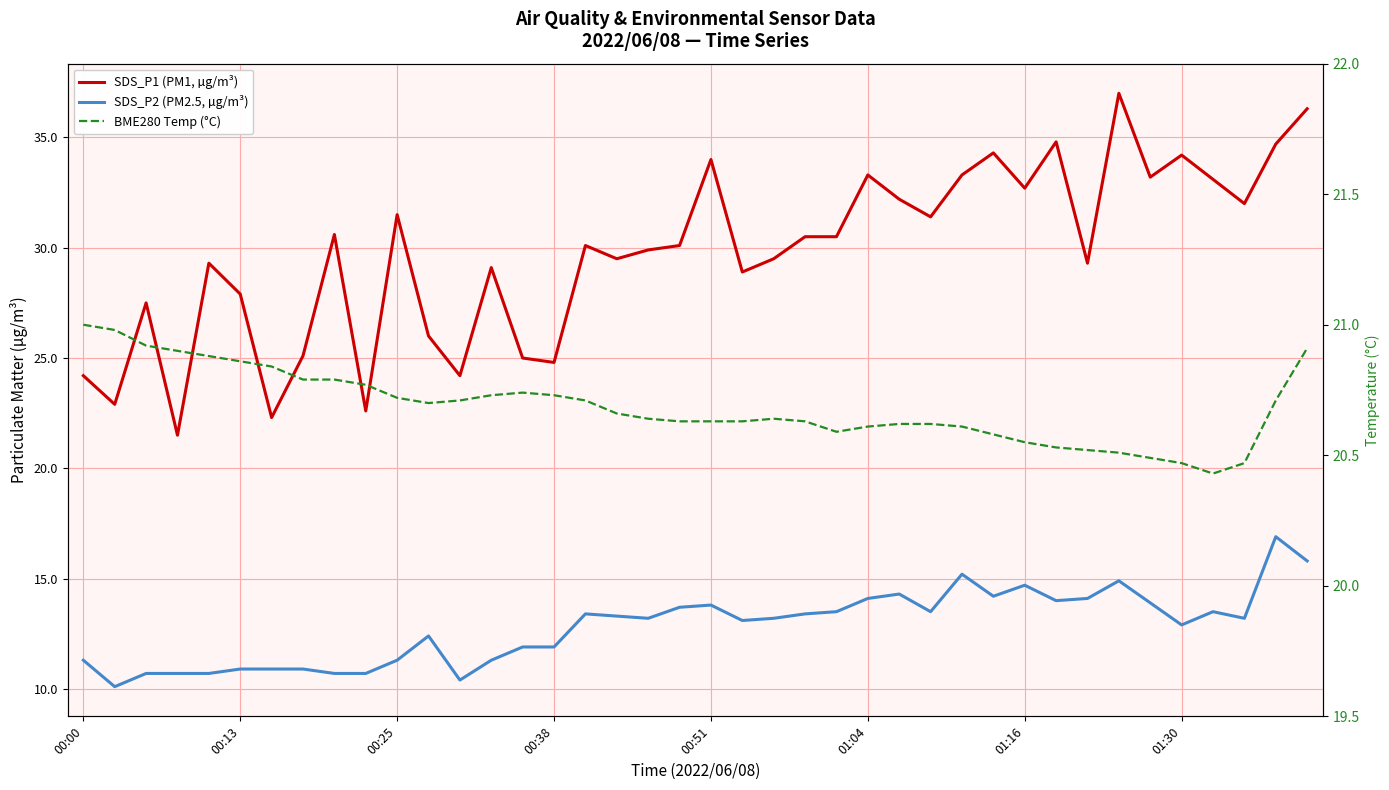

What is the greatest value displayed?

37.0